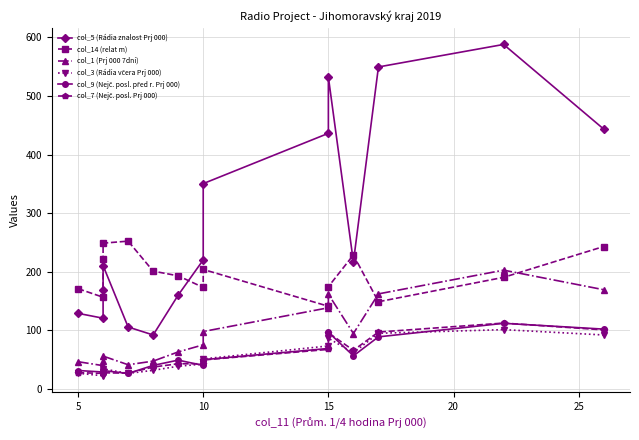

Which category has the lowest value across all series?

5